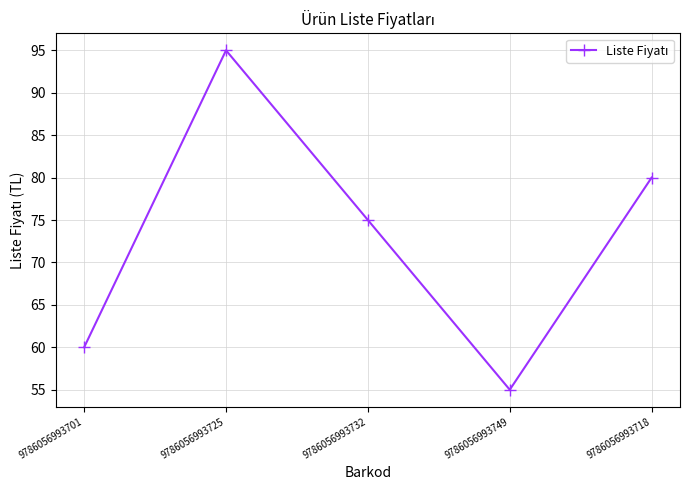

The value at 9786056993732 is 39. True or false?

False